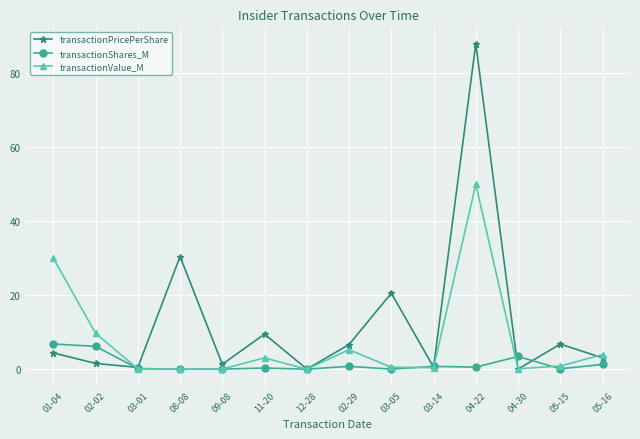

Rank the series by their average value, from lowest to highest.

transactionShares_M, transactionValue_M, transactionPricePerShare